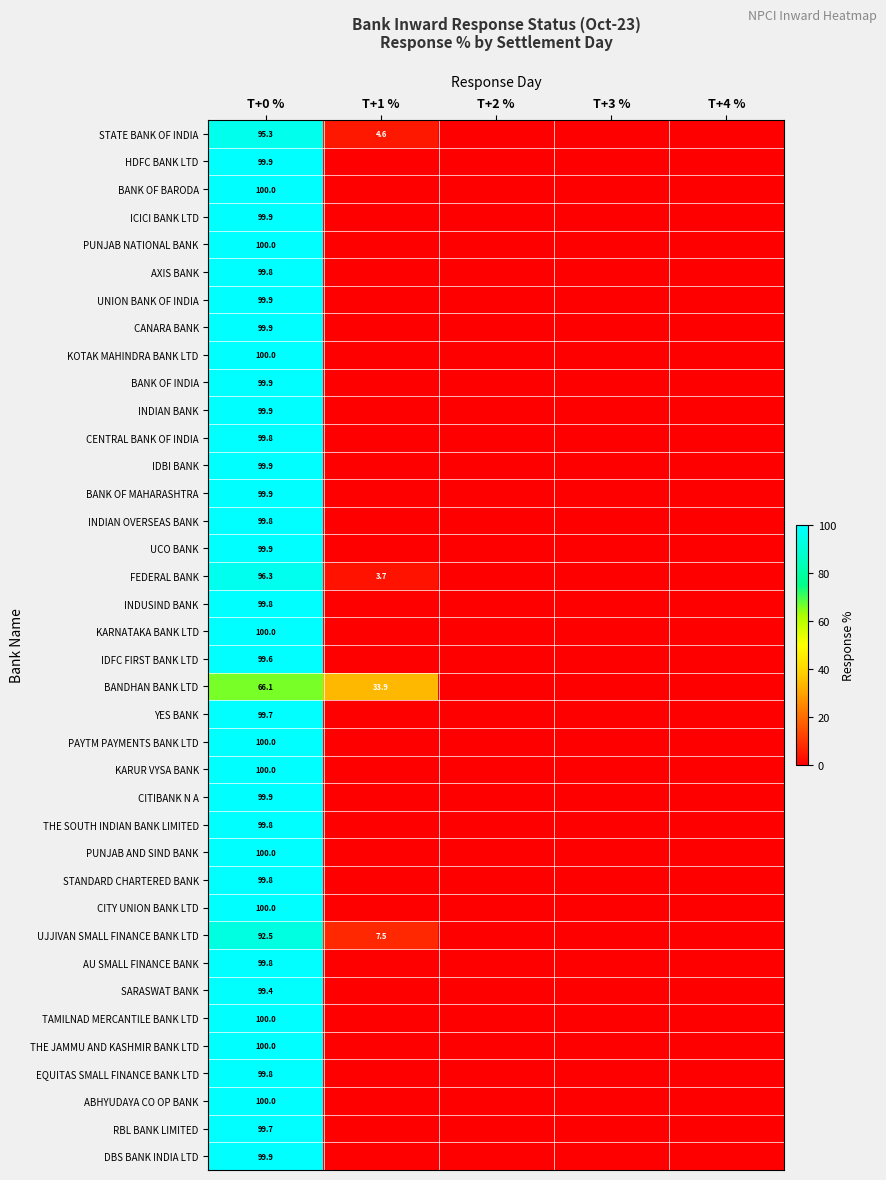

True or false: BANK OF MAHARASHTRA has a value of 99.9 at T+0 %.

True